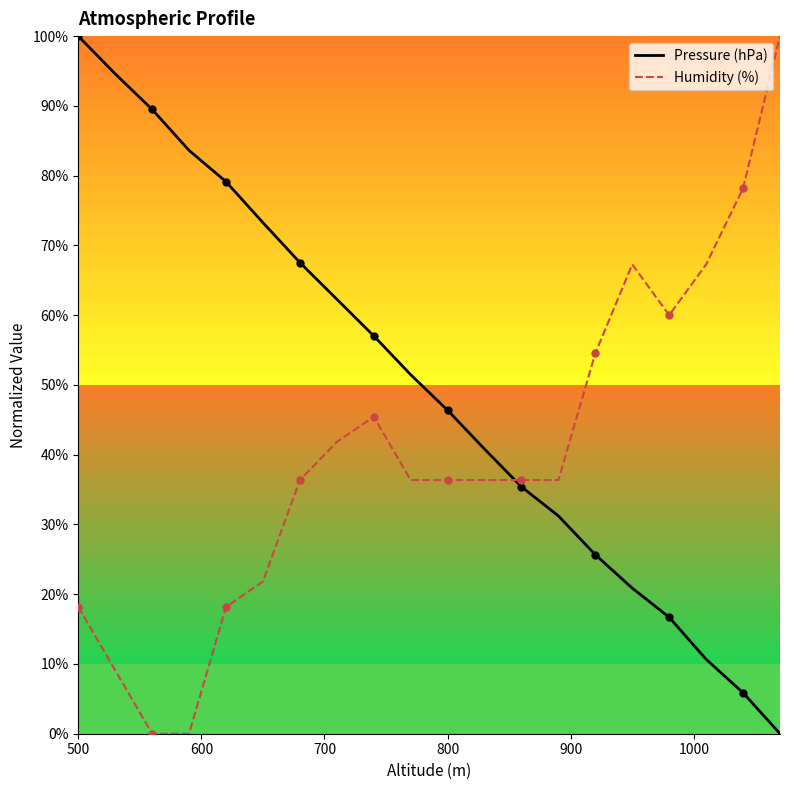

Which series reaches the maximum Y coordinate?

Pressure (hPa)